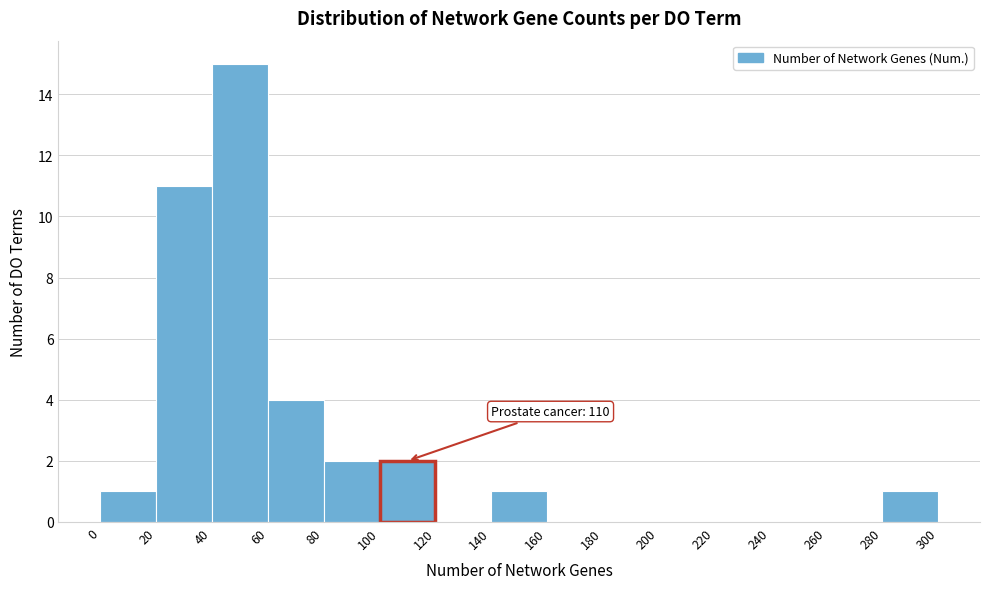

Which range on the x-axis has the tallest bar?

40 to 60